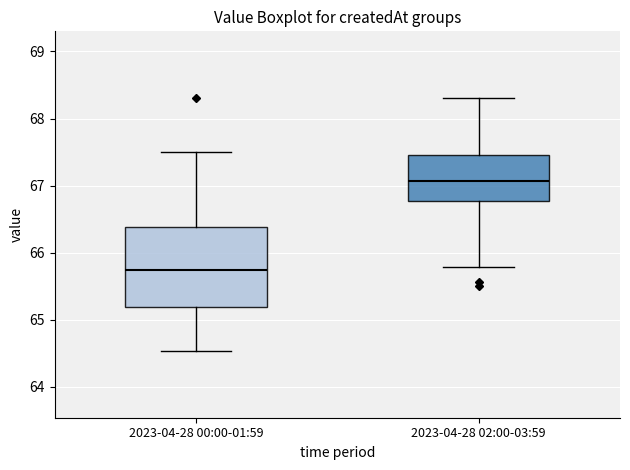

Reading left to right, read every box against the y-axis: the position of its median line, the range the box covers, and the ends of its whiskers. The values are not printed on the chart, so give them approximately, as read against the axis.

2023-04-28 00:00-01:59: median 65.7, box 65.2 to 66.4, whiskers 64.5 to 67.5
2023-04-28 02:00-03:59: median 67.1, box 66.8 to 67.5, whiskers 65.8 to 68.3